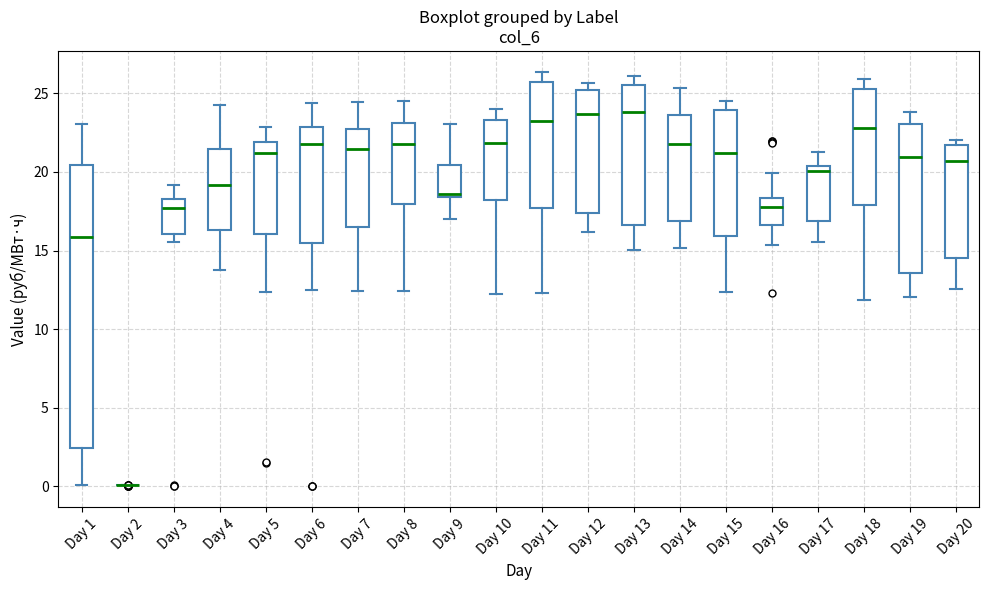

Where does the lower whisker of the box for Day 20 end on the y-axis? The values are not printed on the chart, so give them approximately, as read against the axis.

12.5